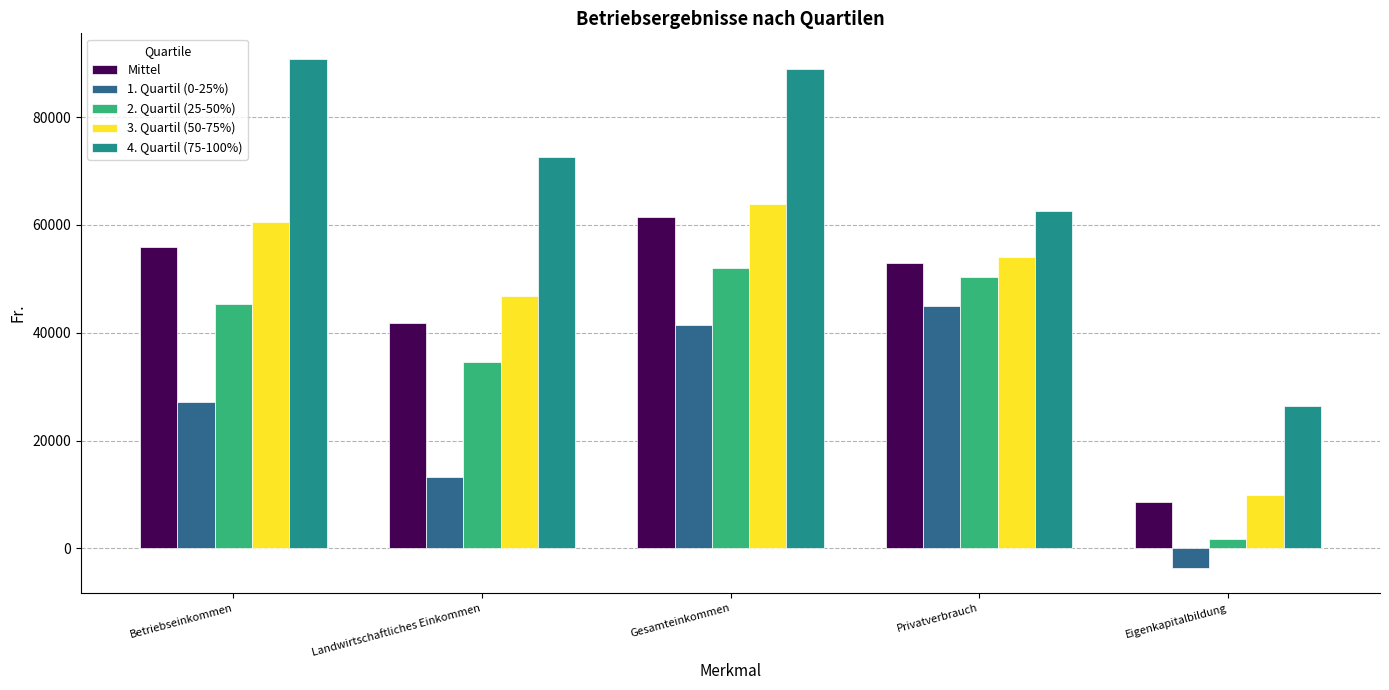

List the labels in order of 2. Quartil (25-50%) value, smallest first.

Eigenkapitalbildung, Landwirtschaftliches Einkommen, Betriebseinkommen, Privatverbrauch, Gesamteinkommen